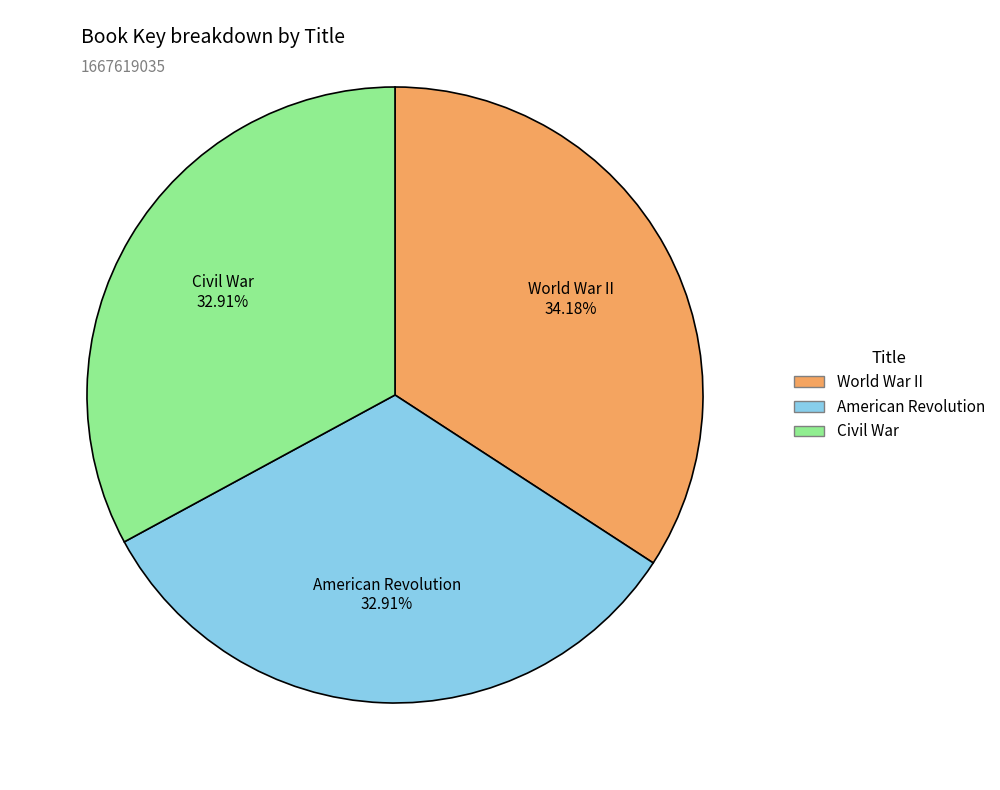

To the nearest percent, what is the difference between the largest and smallest slice percentages?

1%